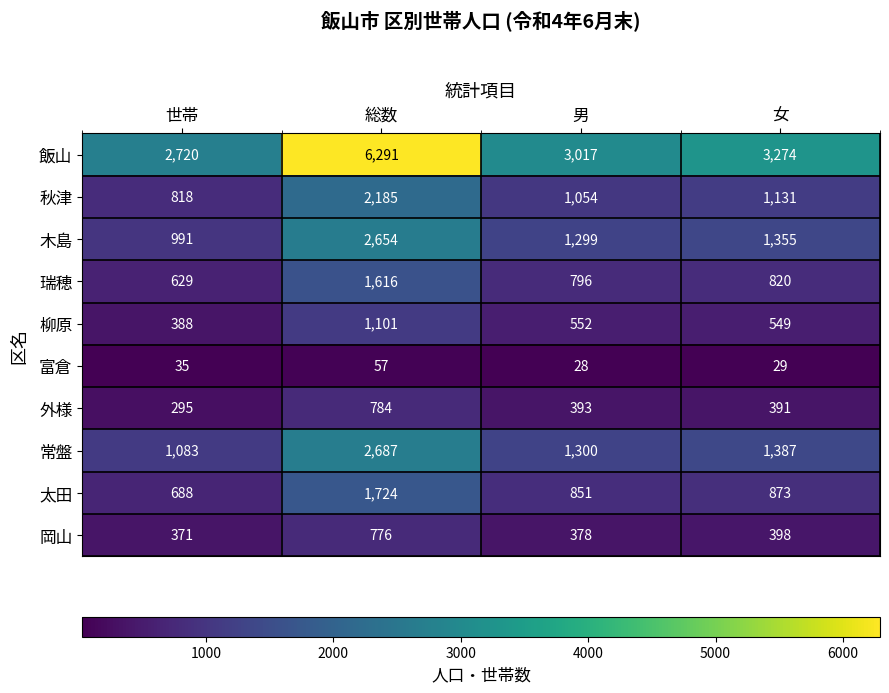

What value does the 木島 series have at 世帯, to the nearest 10?

990